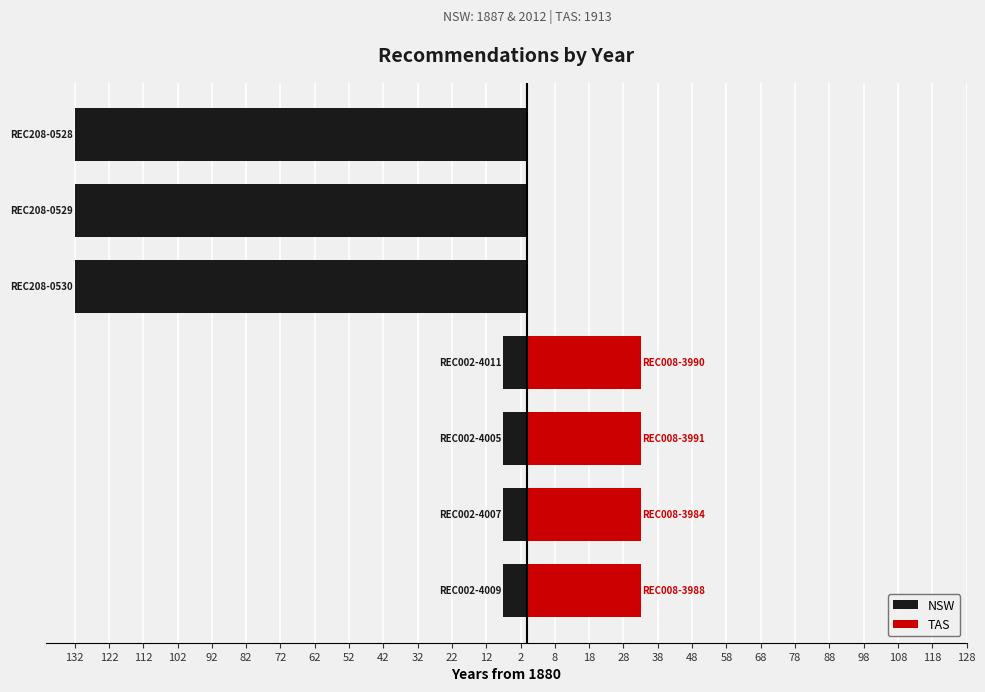

What is the difference between the maximum and minimum values?

125